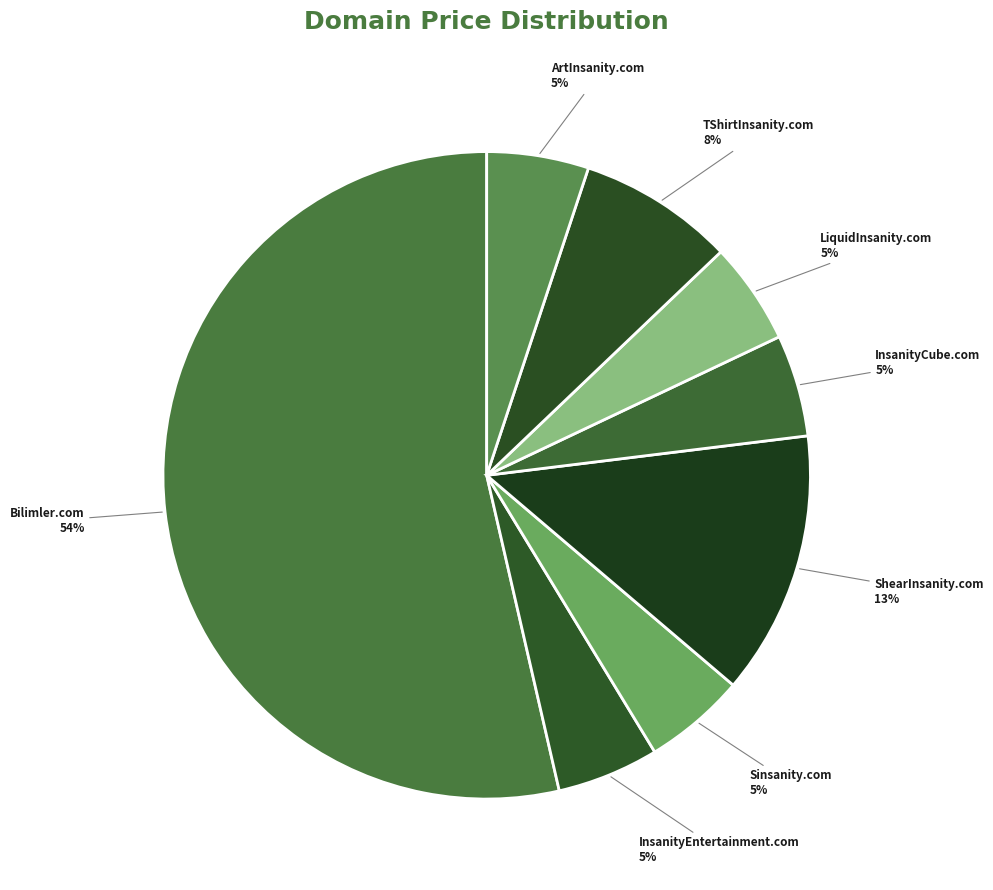

True or false: LiquidInsanity.com accounts for 5% of the total.

True